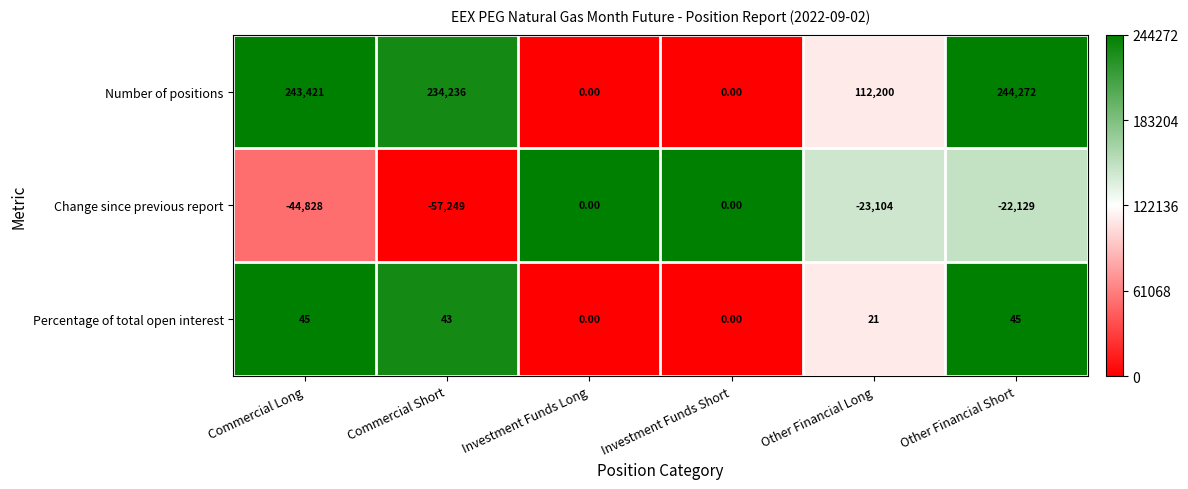

Which label corresponds to the smallest value in the chart?

Commercial Short